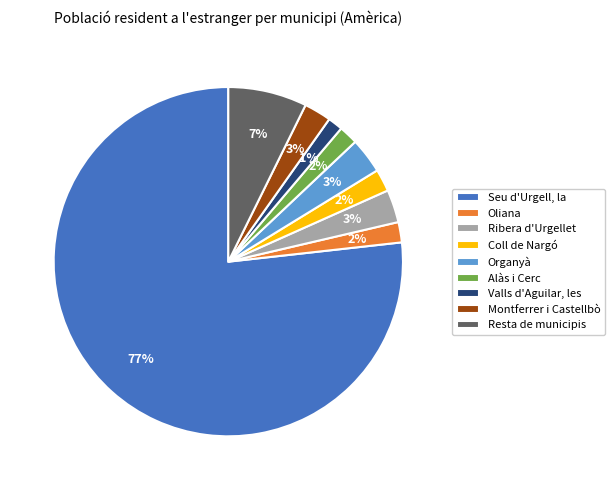

Which slice represents more than half of the pie?

Seu d'Urgell, la